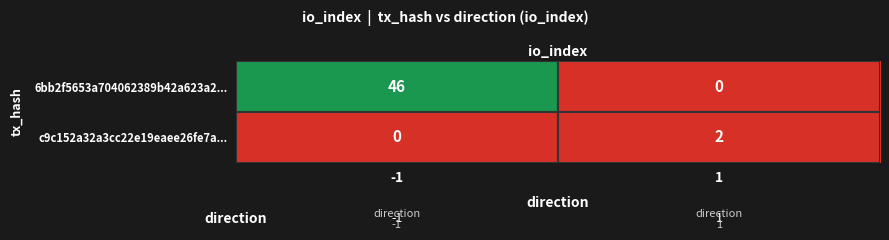

At which category is the sum across all series the highest?

-1